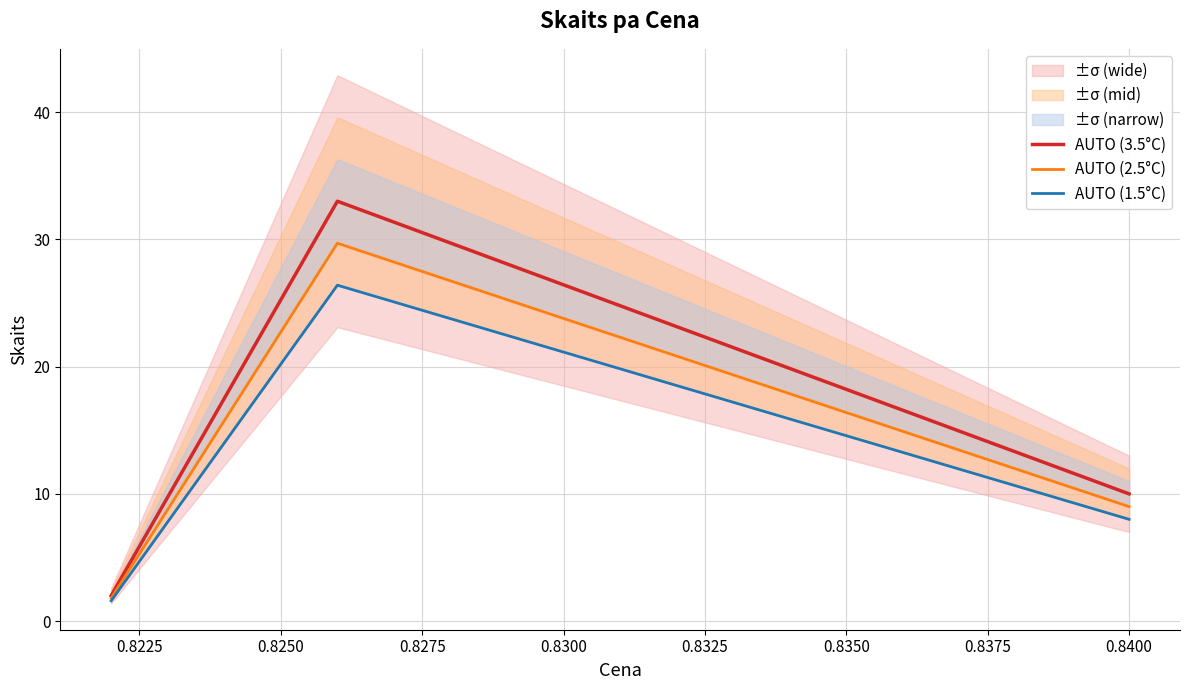

Count the number of categories in the chart.

3